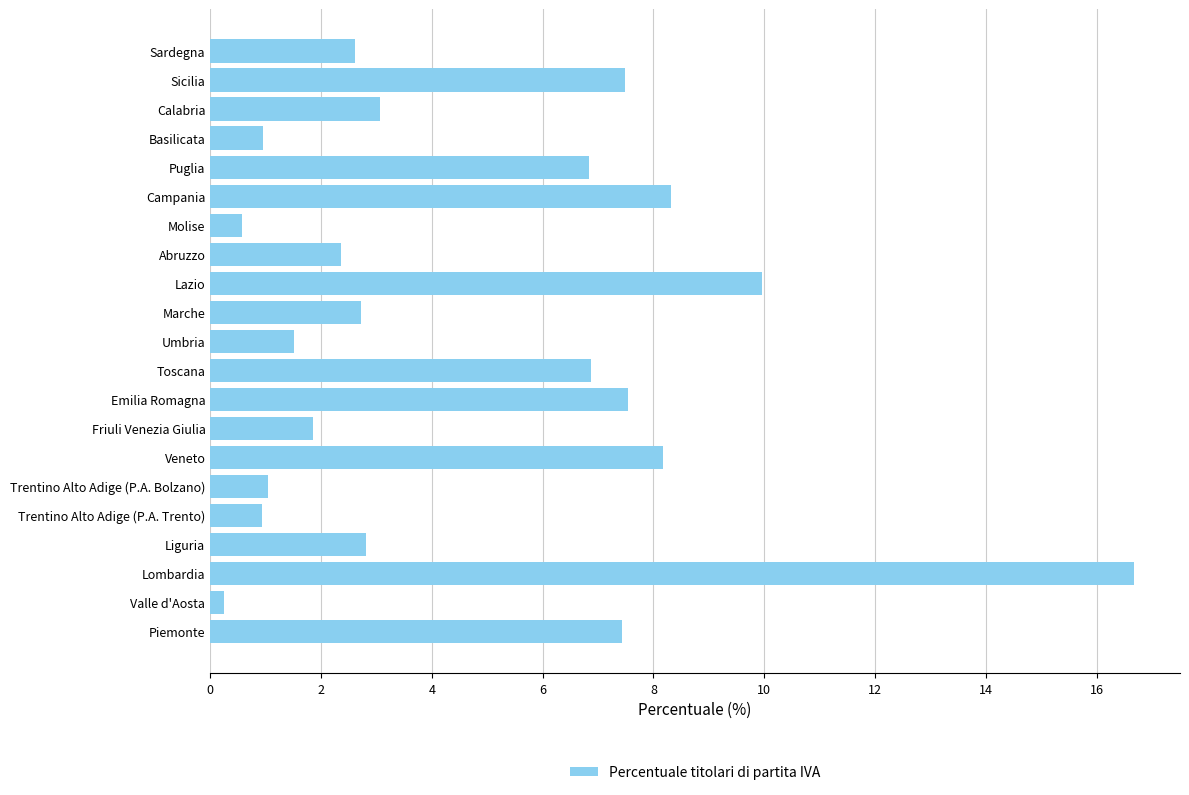

Approximately how many times larger is the value at Emilia Romagna compared to Toscana?

1.1